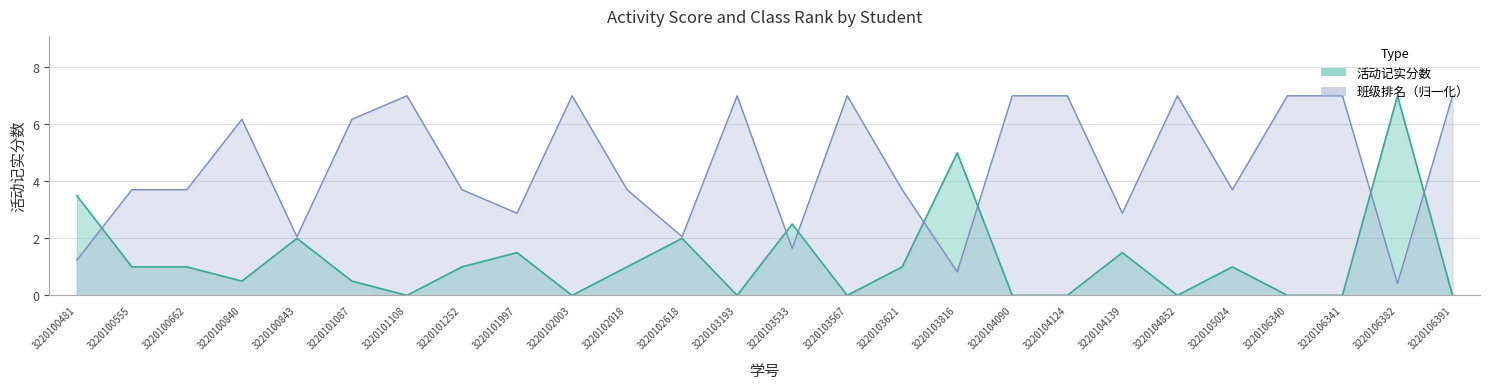

What is the value of the 活动记实分数 point at the 11th from the left?

1.0